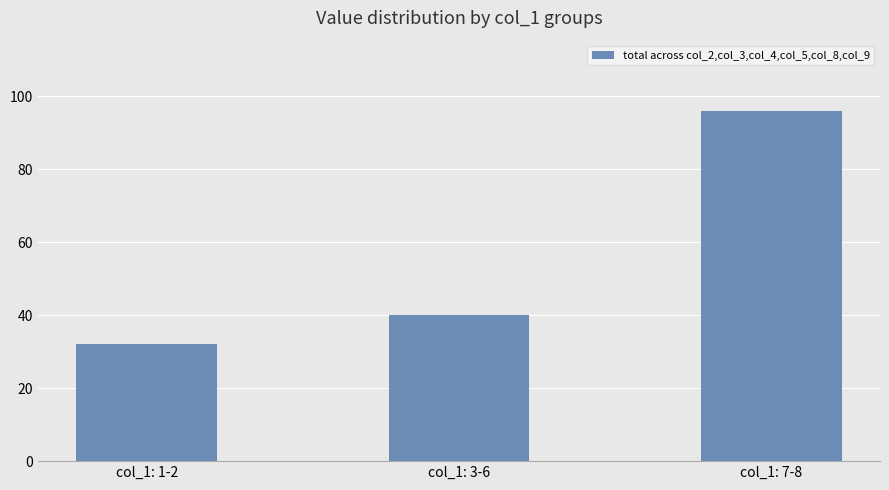

How many bars are there in total?

3